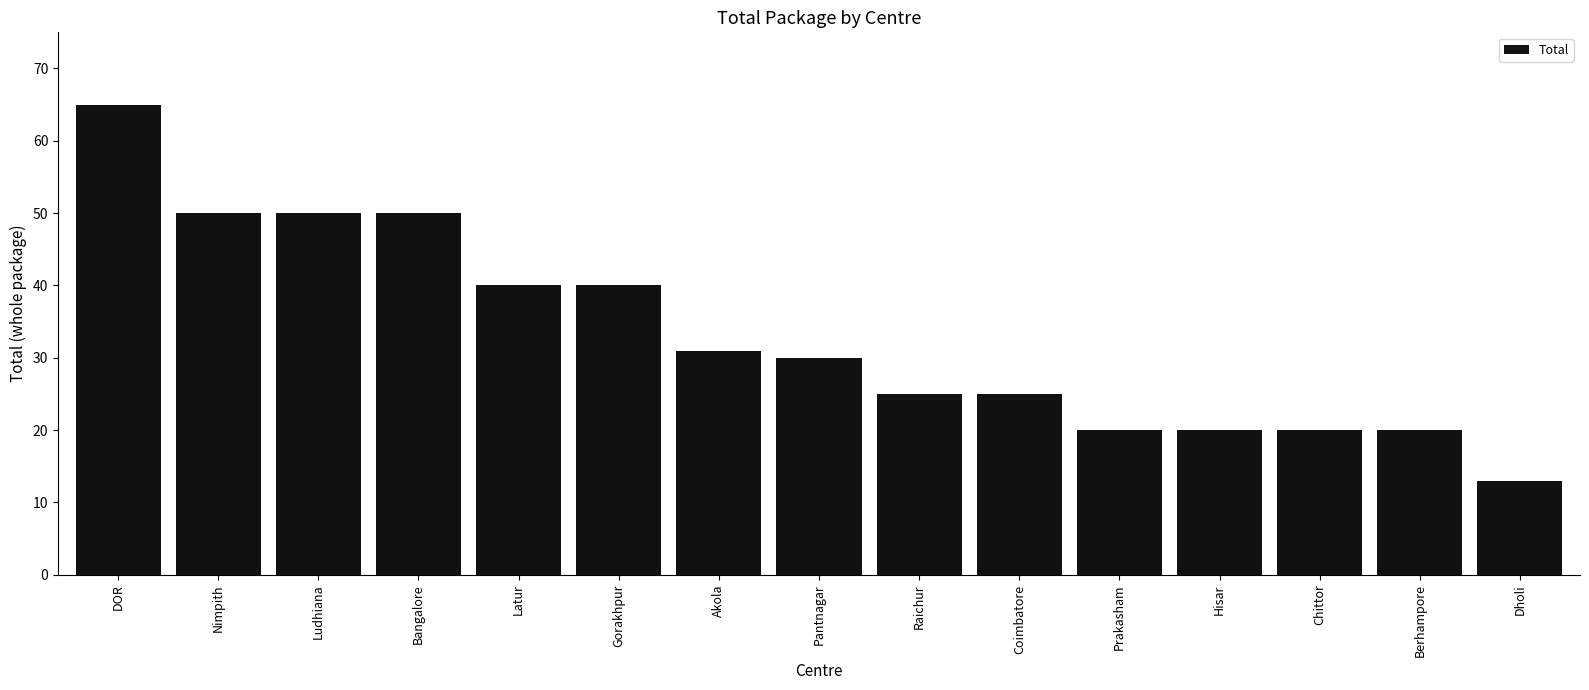

What is the value of the 7th bar from the left?

31